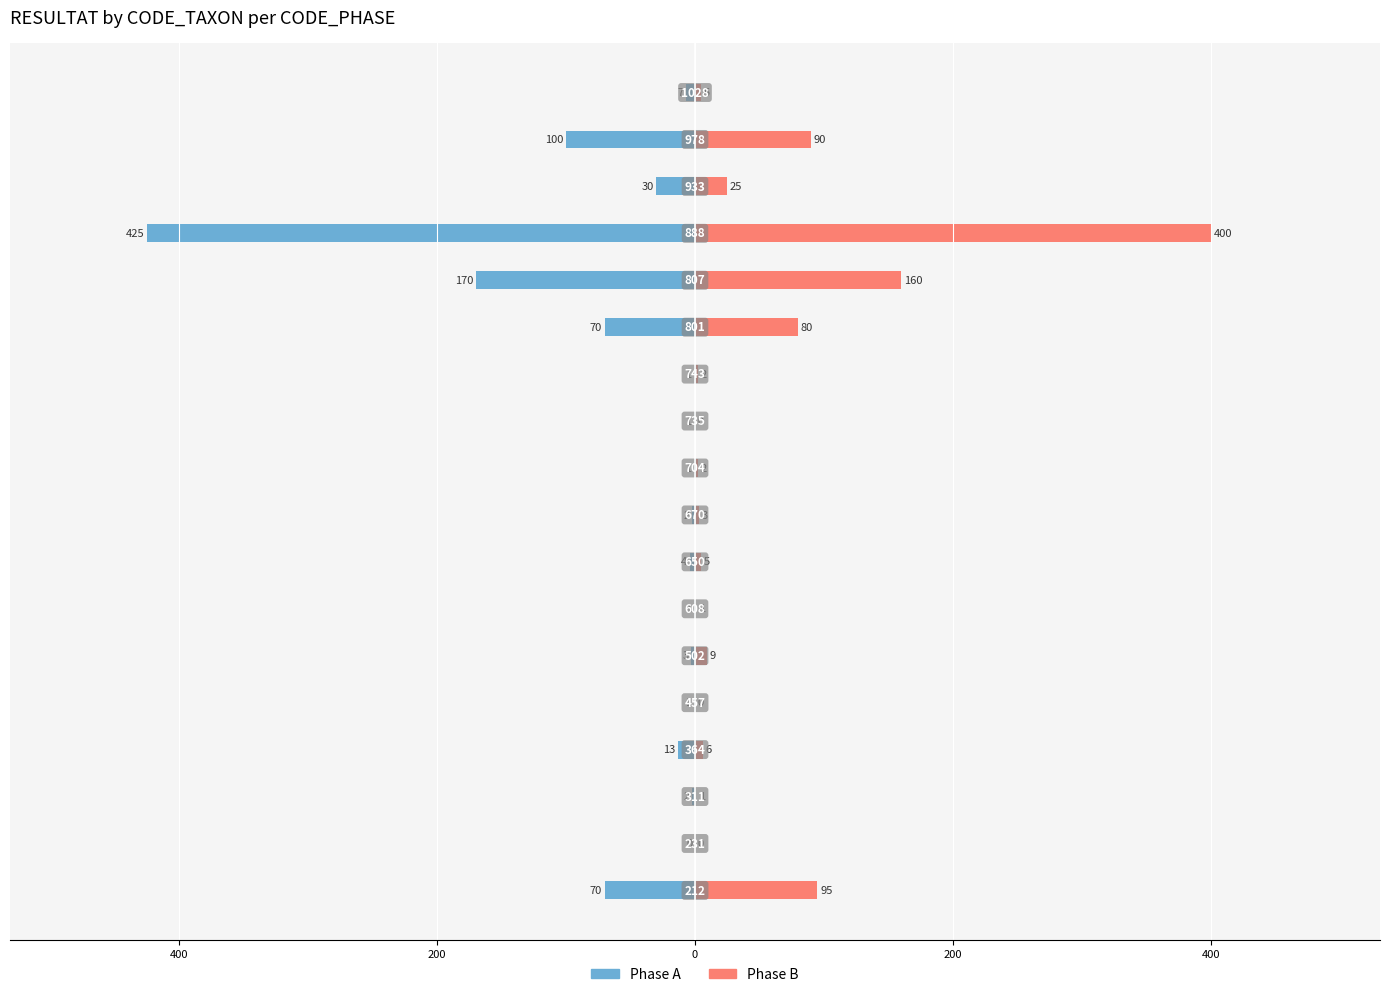

Reading left to right, transcribe all the data shown in this chart.

Phase A: -70	0	-2	-13	-1	-3	-1	-4	-2	-1	-1	-1	-70	-170	-425	-30	-100	-7
Phase B: 95	0	1	6	0	9	1	5	3	2	0	2	80	160	400	25	90	5